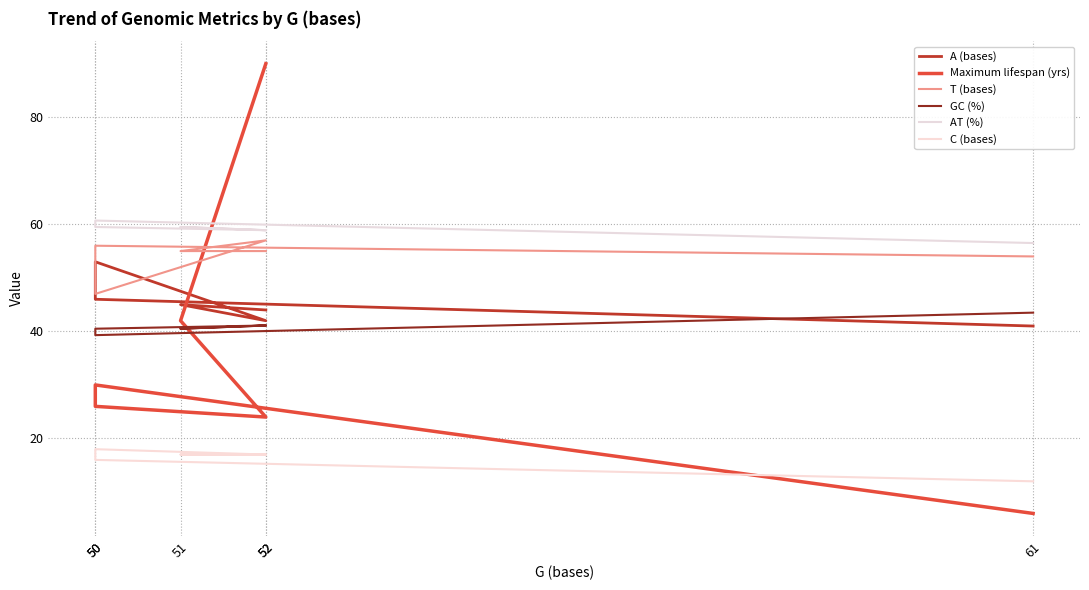

True or false: C (bases) has more than 0 points higher than both neighbors.

True